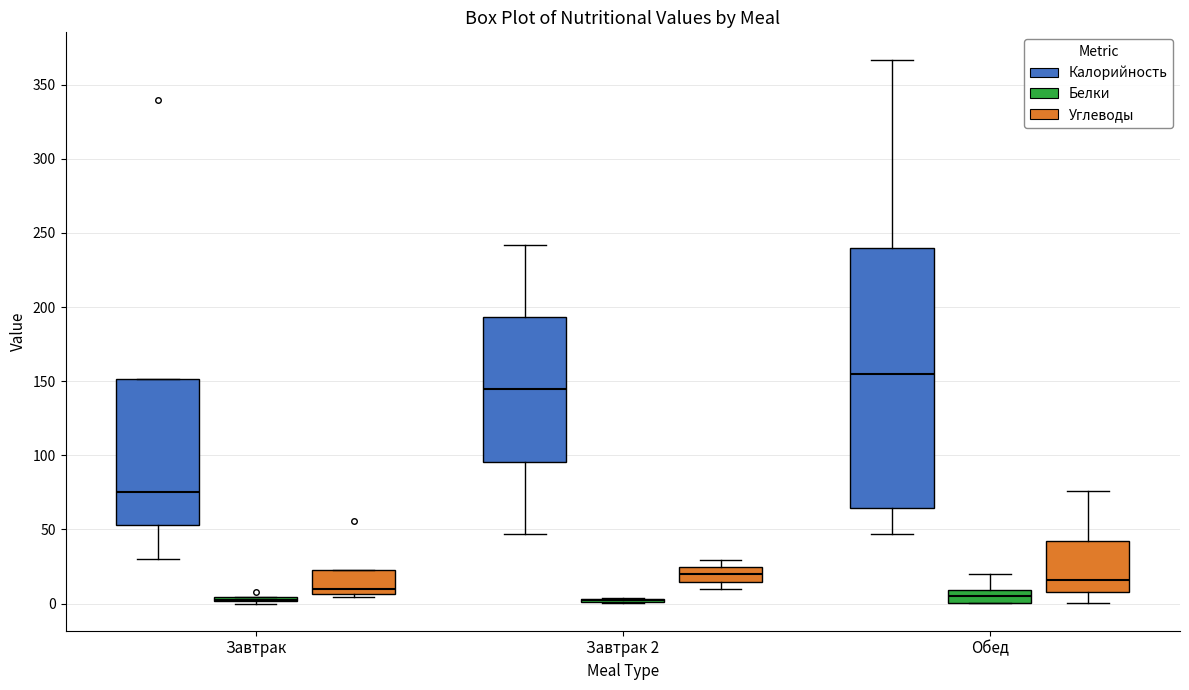

Reading left to right, read every box against the y-axis: the position of its median line, the range the box covers, and the ends of its whiskers. The values are not printed on the chart, so give them approximately, as read against the axis.

Завтрак (Калорийность): median 75, box 55 to 150, whiskers 30 to 150
Завтрак (Белки): box collapsed to a line at 5, whiskers 0 to 5
Завтрак (Углеводы): median 10, box 5 to 25, whiskers 5 (just below the box's lower edge) to 25
Завтрак 2 (Калорийность): median 145, box 95 to 195, whiskers 45 to 240
Завтрак 2 (Белки): box collapsed to a line at 0, whiskers 0 to 5
Завтрак 2 (Углеводы): median 20, box 15 to 25, whiskers 10 to 30
Обед (Калорийность): median 155, box 65 to 240, whiskers 45 to 365
Обед (Белки): median 5, box 0 to 10, whiskers 0 to 20
Обед (Углеводы): median 15, box 10 to 40, whiskers 0 to 75